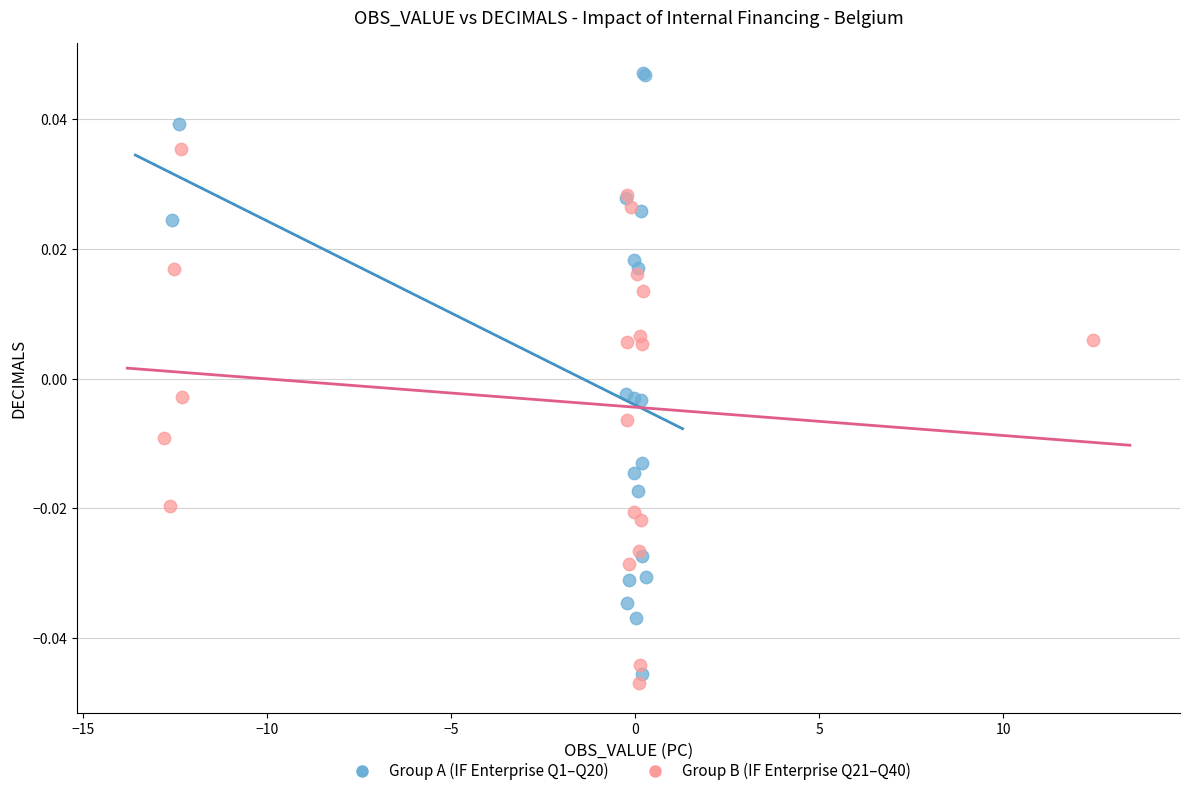

What are all the series names shown in the legend?

Group A (IF Enterprise Q1–Q20), Group B (IF Enterprise Q21–Q40)